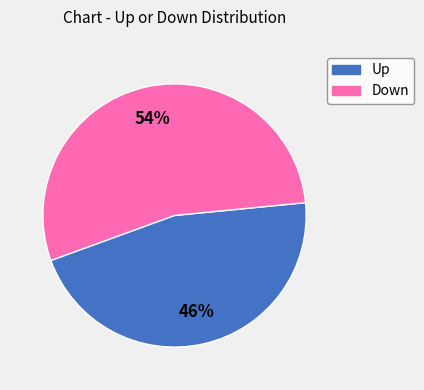

Does any single category account for the majority?

Yes